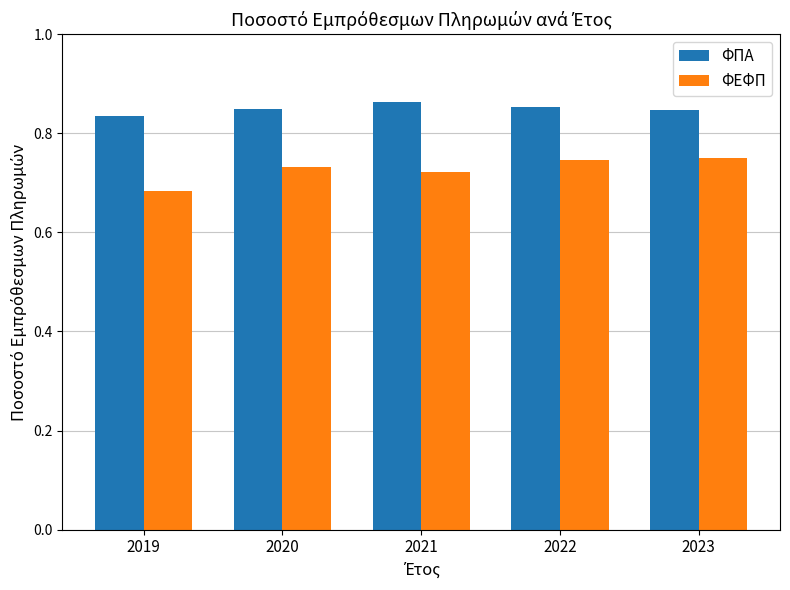

The ΦΕΦΠ series shows 0.4 at 2021. True or false?

False